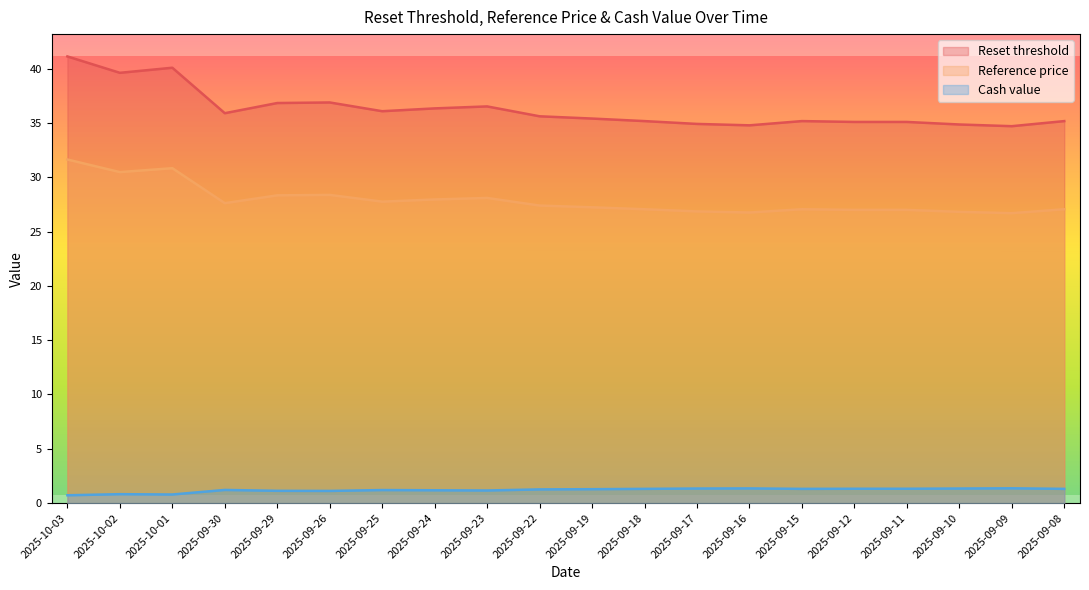

What is the total value across all series at 2025-09-11?

63.4